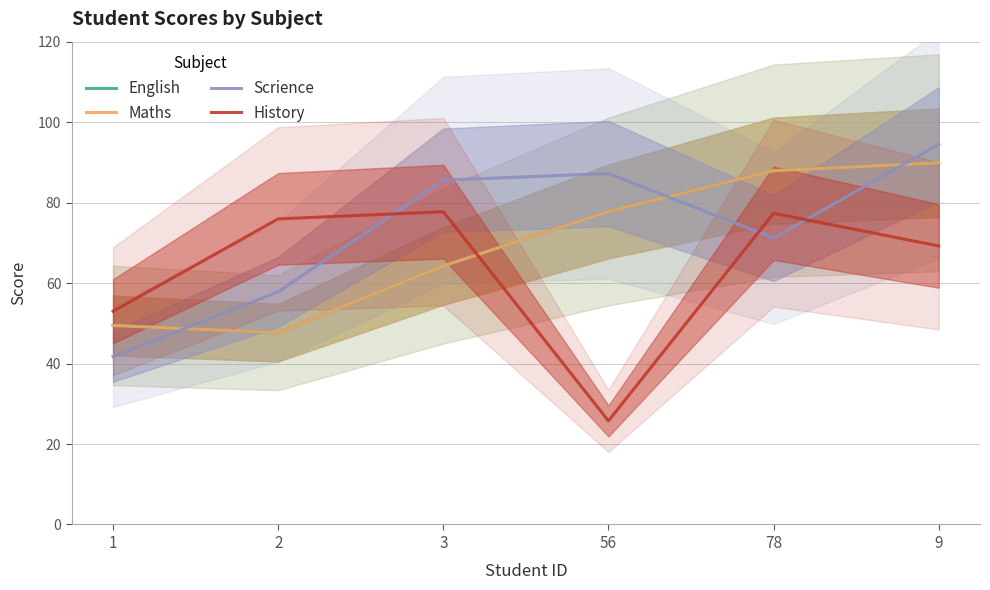

What is the highest value of the History series?

77.7